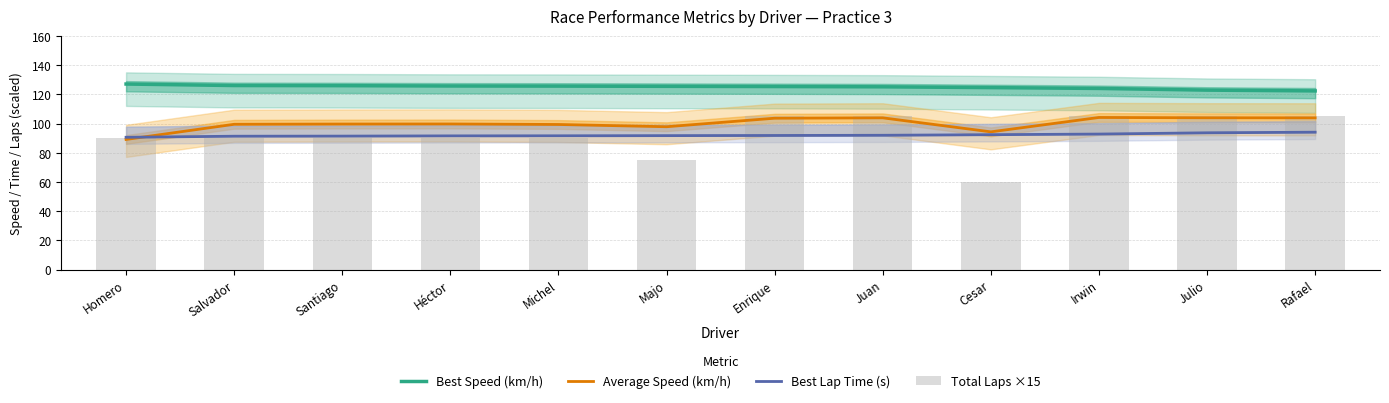

The value of Best Lap Time (s) at Michel is 121.8. True or false?

False